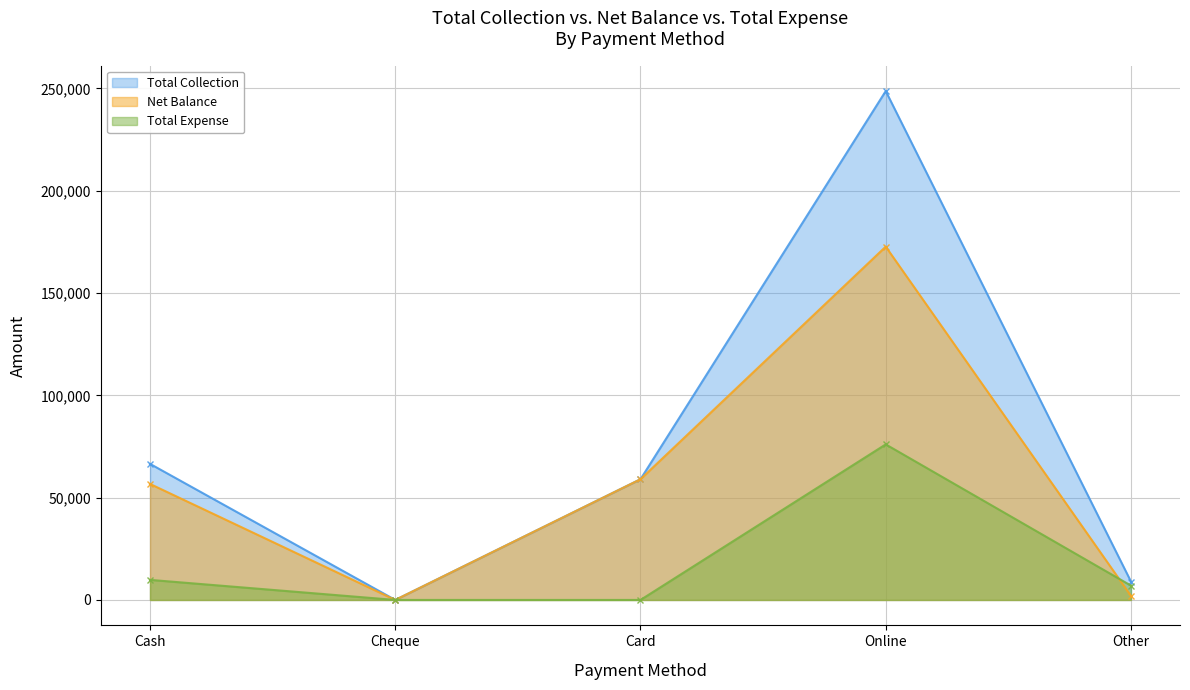

Reading left to right, what are all the values shown in this chart?

Total Collection: Cash=66504	Cheque=0	Card=59000	Online=248701	Other=9000
Net Balance: Cash=56694	Cheque=0	Card=59000	Online=172671	Other=2000
Total Expense: Cash=9810	Cheque=0	Card=0	Online=76030	Other=7000